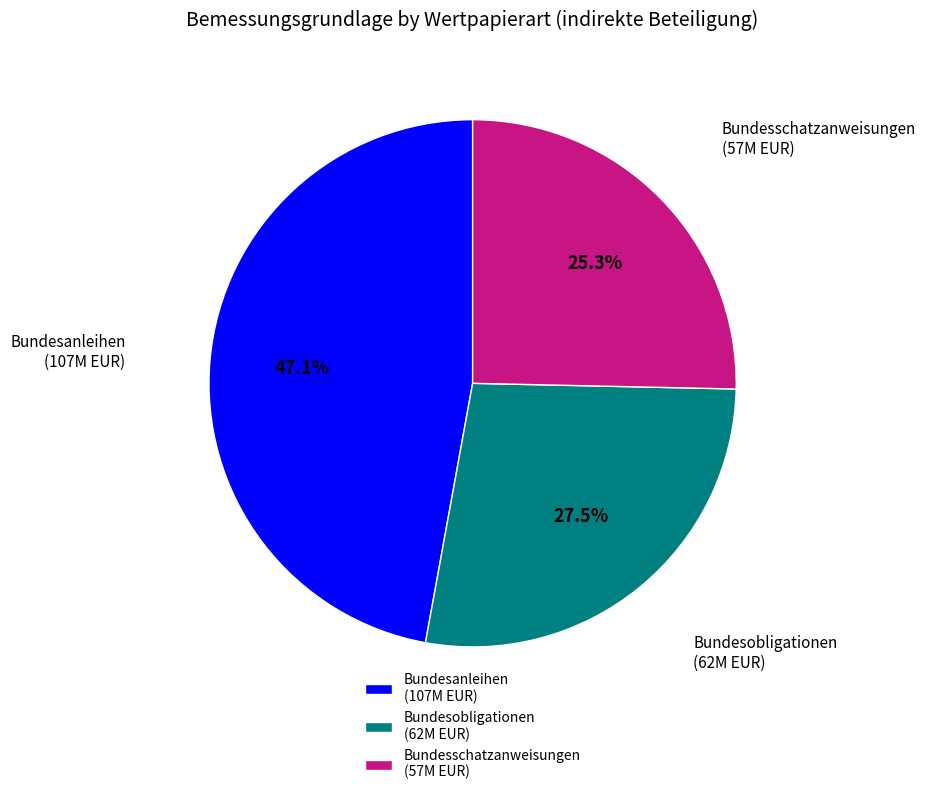

What is the smallest slice in the pie chart?

Bundesschatzanweisungen (57M EUR)